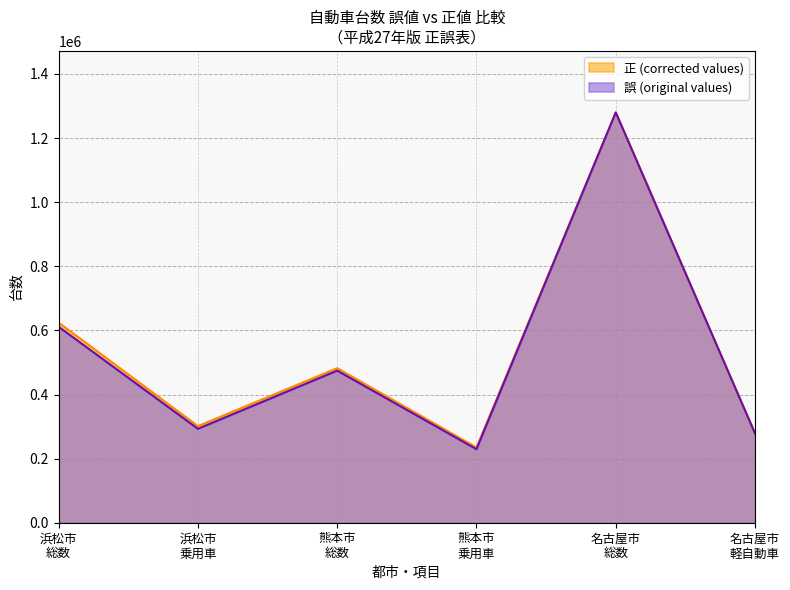

What is the maximum value for 誤 (original values)?

1279877